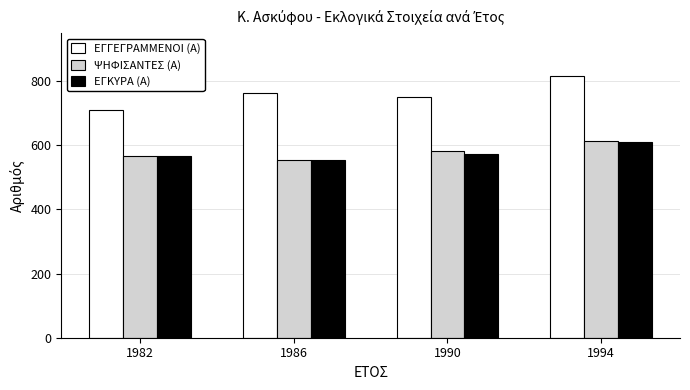

What is the sum of all ΨΗΦΙΣΑΝΤΕΣ (Α) values?

2318